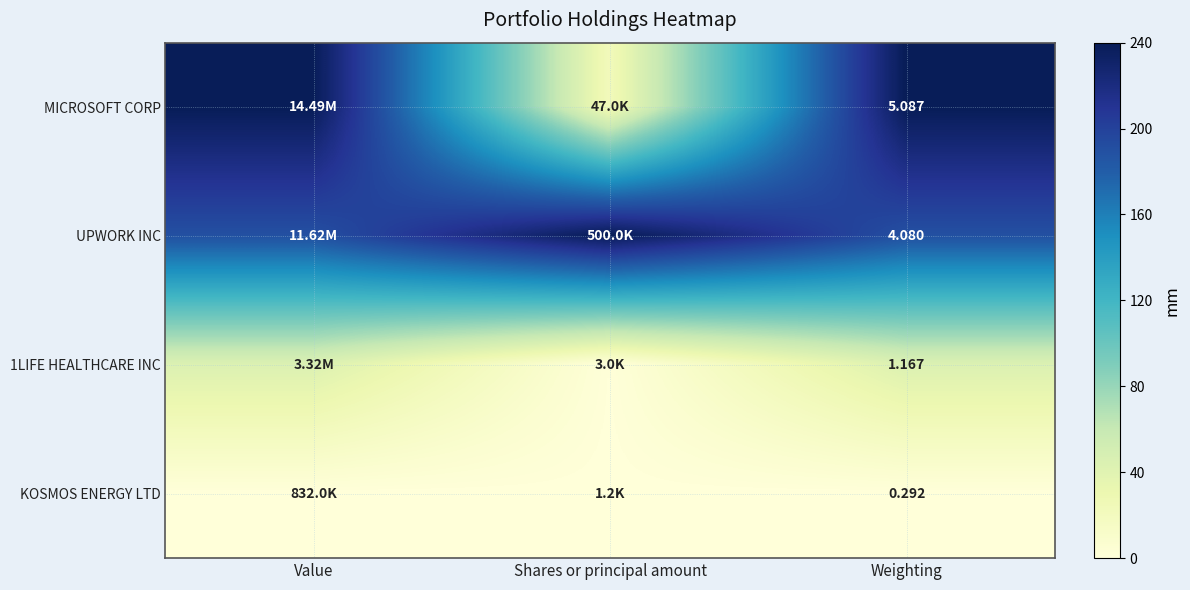

At how many categories does at least one series exceed 225?

3